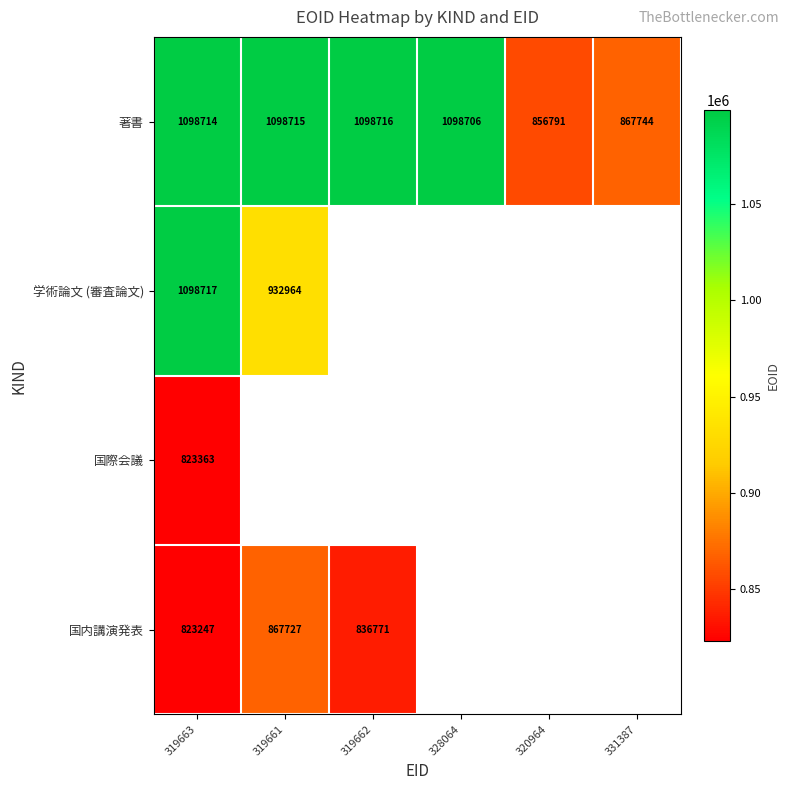

How many values in the 著書 series are below 1098714?

3